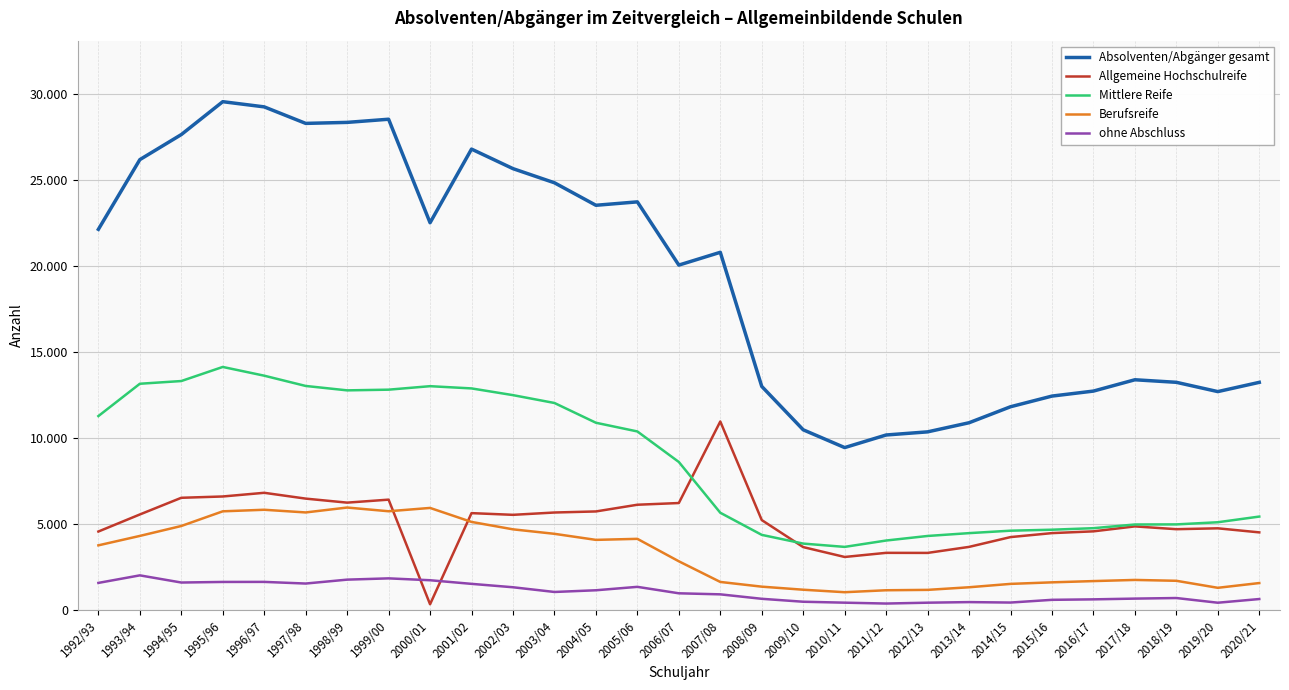

What is the maximum value for Allgemeine Hochschulreife?

10969